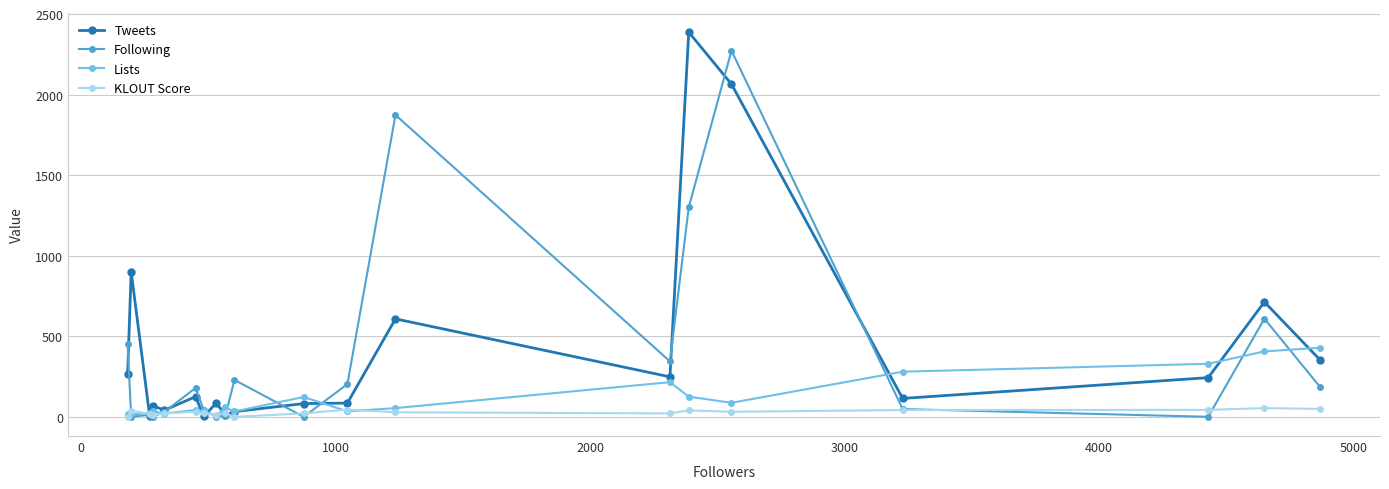

What is the difference between the maximum and minimum values in the Following series?

2273